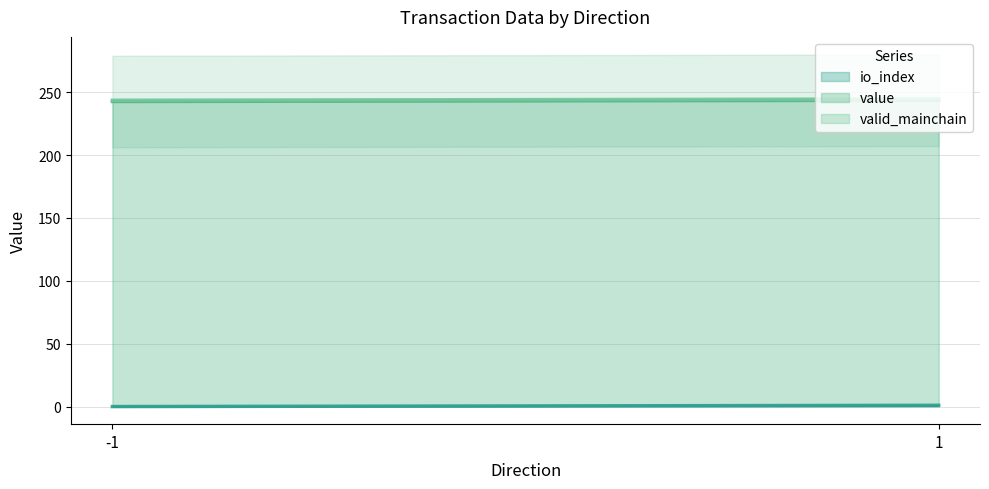

What is the sum of the io_index values at 1 and -1?

1.0